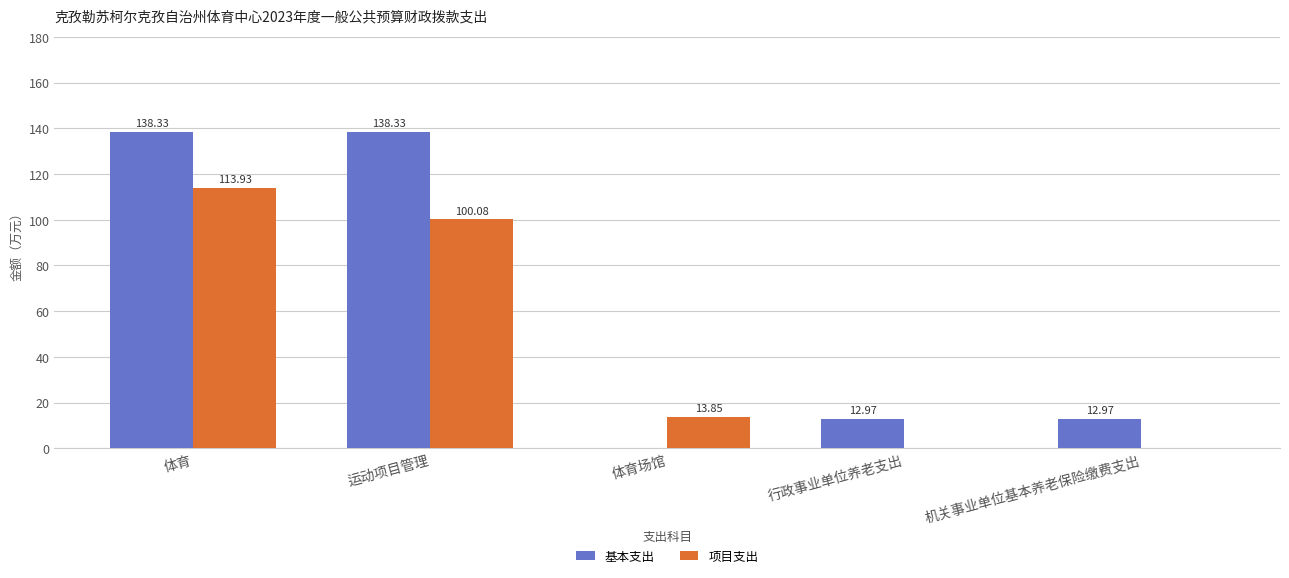

Which series has the widest spread of values?

基本支出